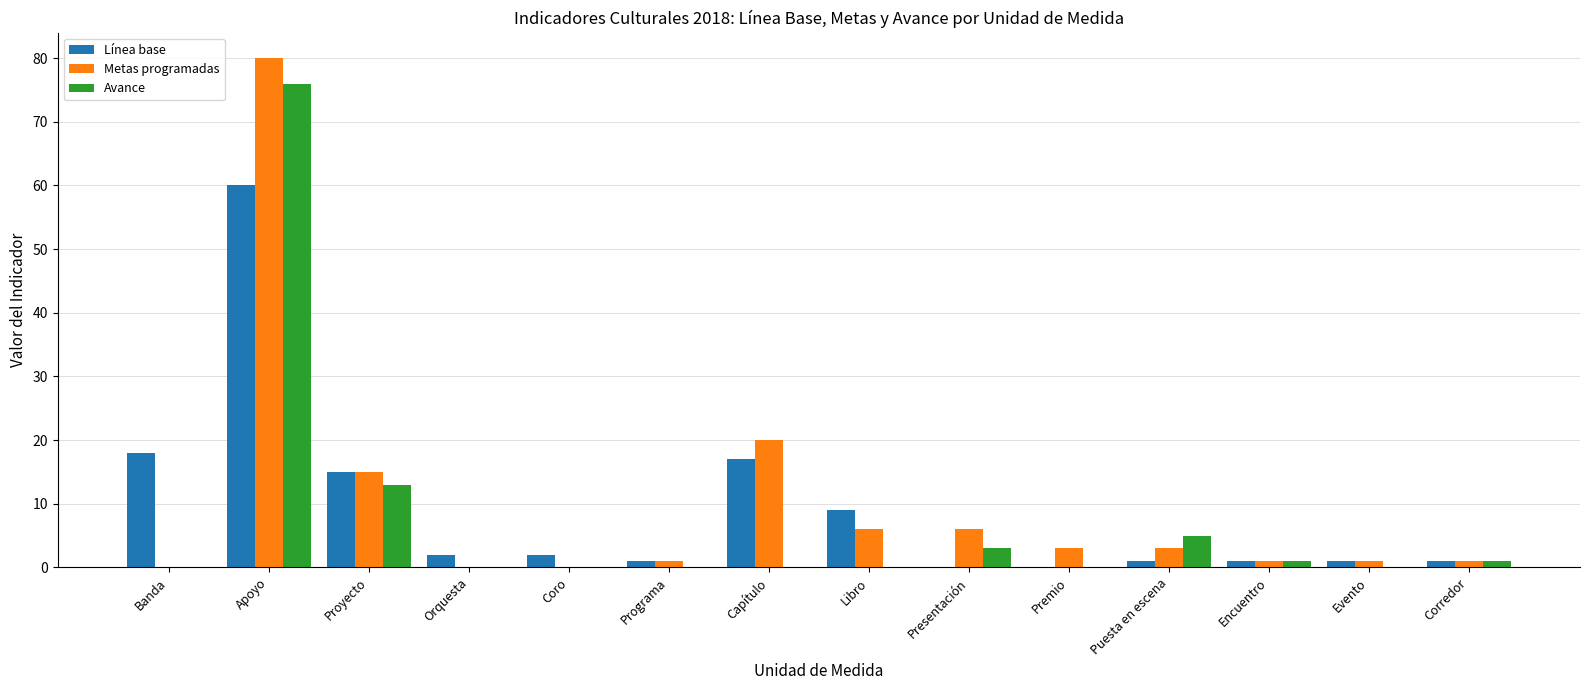

Reading left to right, transcribe all the data shown in this chart.

Línea base: Banda=18	Apoyo=60	Proyecto=15	Orquesta=2	Coro=2	Programa=1	Capítulo=17	Libro=9	Presentación=0	Premio=0	Puesta en escena=1	Encuentro=1	Evento=1	Corredor=1
Metas programadas: Banda=0	Apoyo=80	Proyecto=15	Orquesta=0	Coro=0	Programa=1	Capítulo=20	Libro=6	Presentación=6	Premio=3	Puesta en escena=3	Encuentro=1	Evento=1	Corredor=1
Avance: Banda=0	Apoyo=76	Proyecto=13	Orquesta=0	Coro=0	Programa=0	Capítulo=0	Libro=0	Presentación=3	Premio=0	Puesta en escena=5	Encuentro=1	Evento=0	Corredor=1